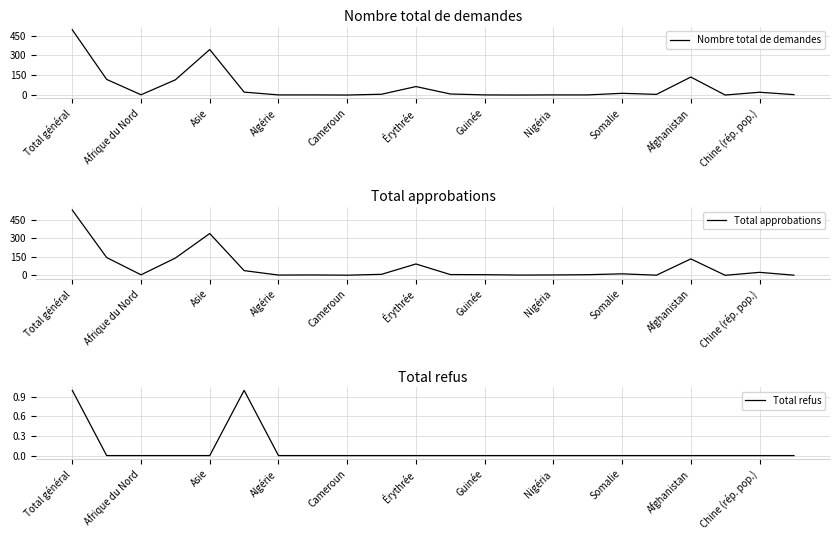

Is it true that Nombre total de demandes equals 76 at Asie?

False